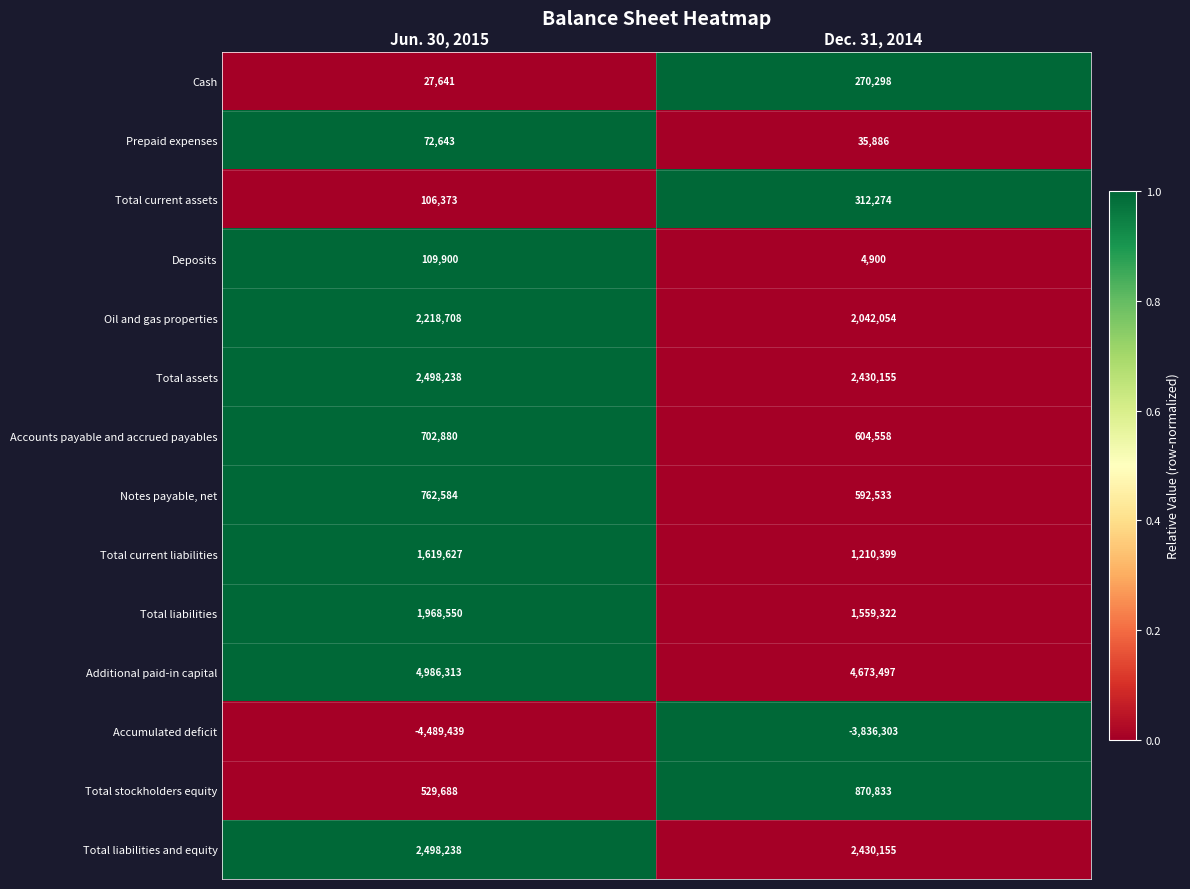

Which series changed the most between Jun. 30, 2015 and Dec. 31, 2014?

Accumulated deficit